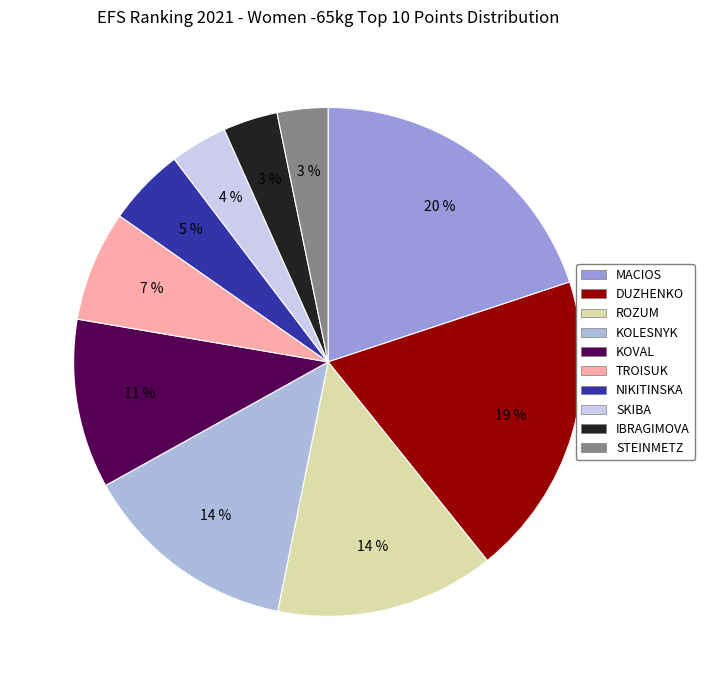

To the nearest percent, what is the average slice percentage?

10%